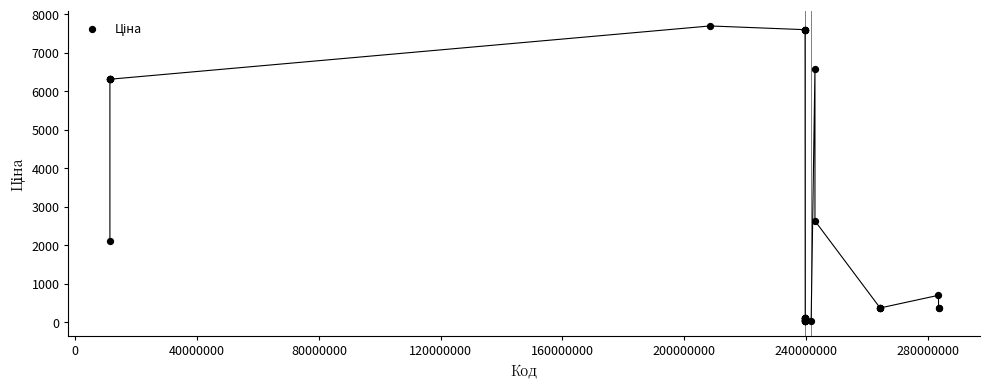

What Y value in the scatter plot is closest to 3862?

2627.5